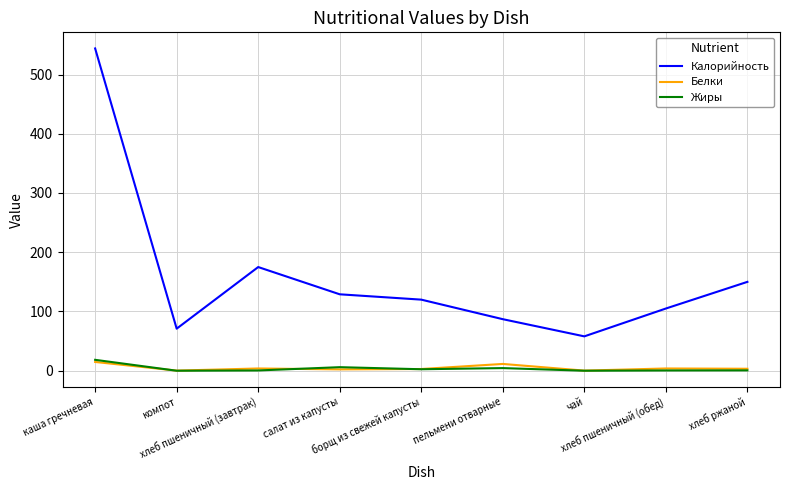

What are all the series names shown in the legend?

Калорийность, Белки, Жиры